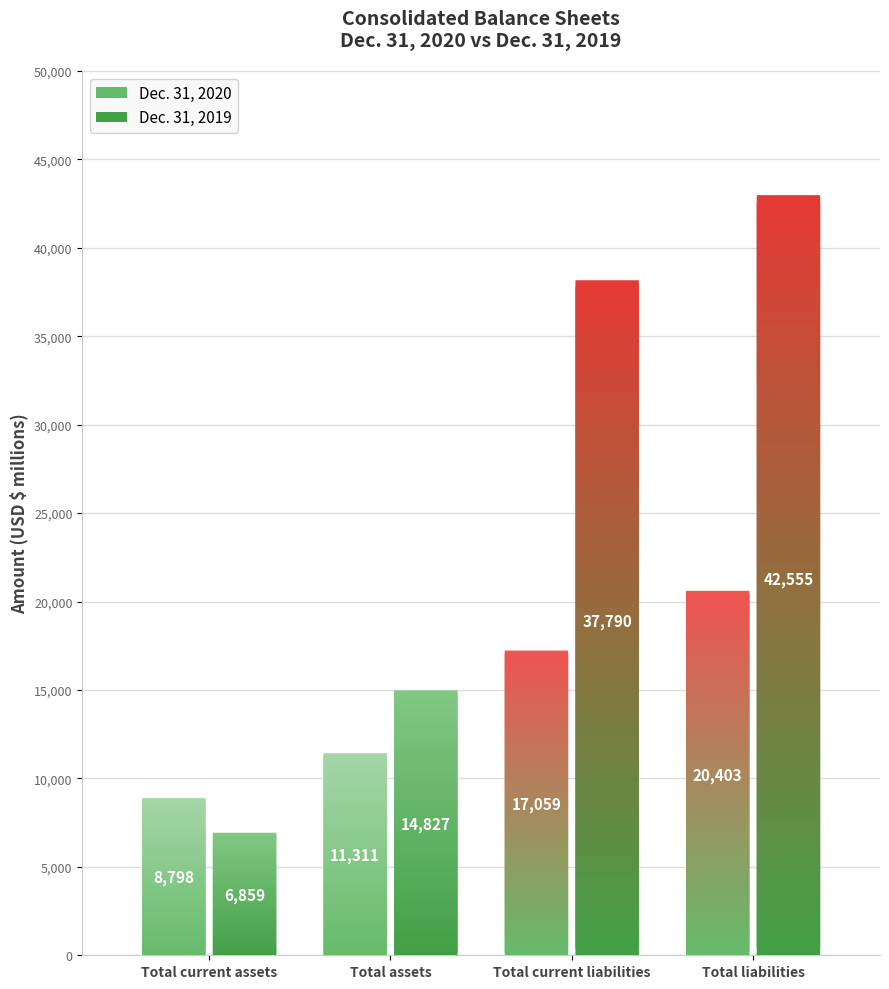

What is the value of the Dec. 31, 2020 bar at the 2nd from the left?

11311